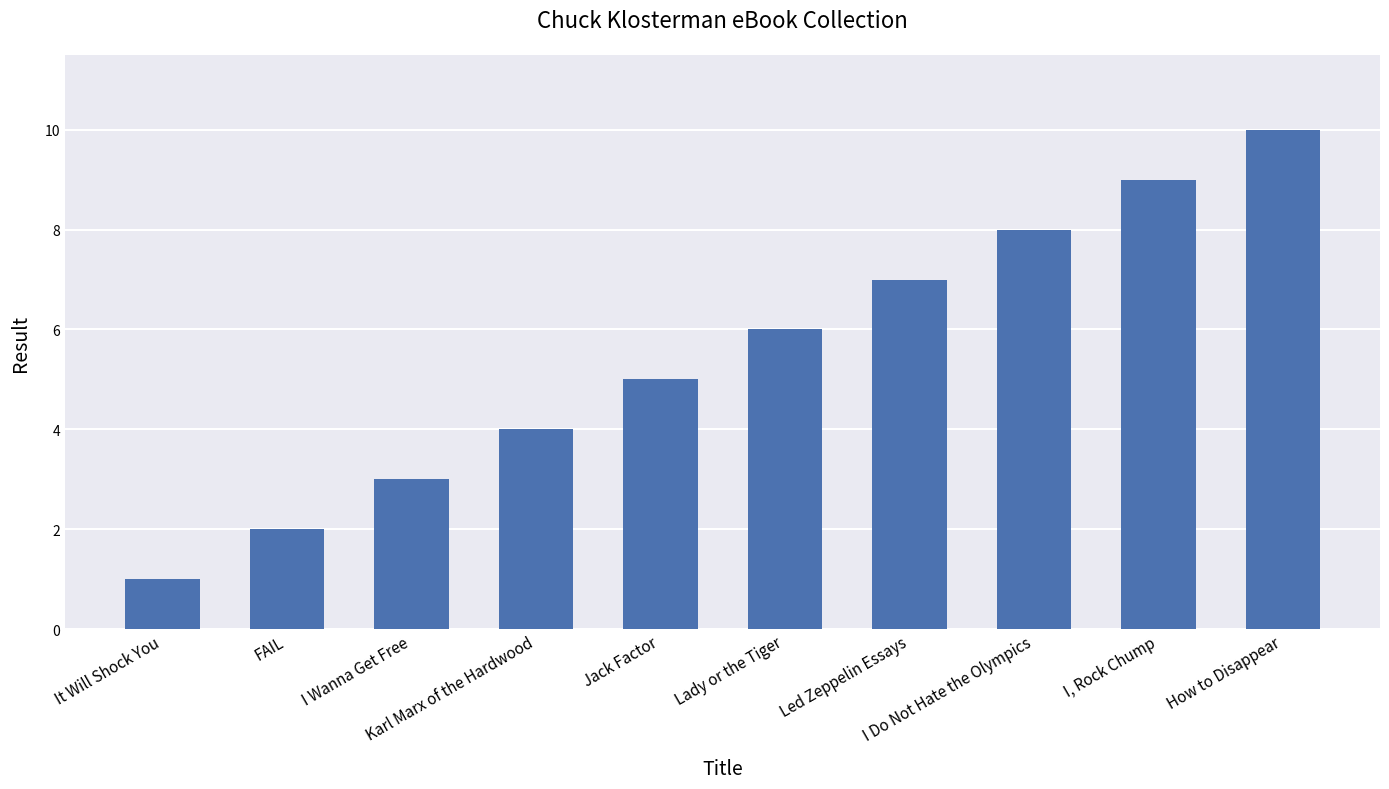

The value at How to Disappear is 10. True or false?

True